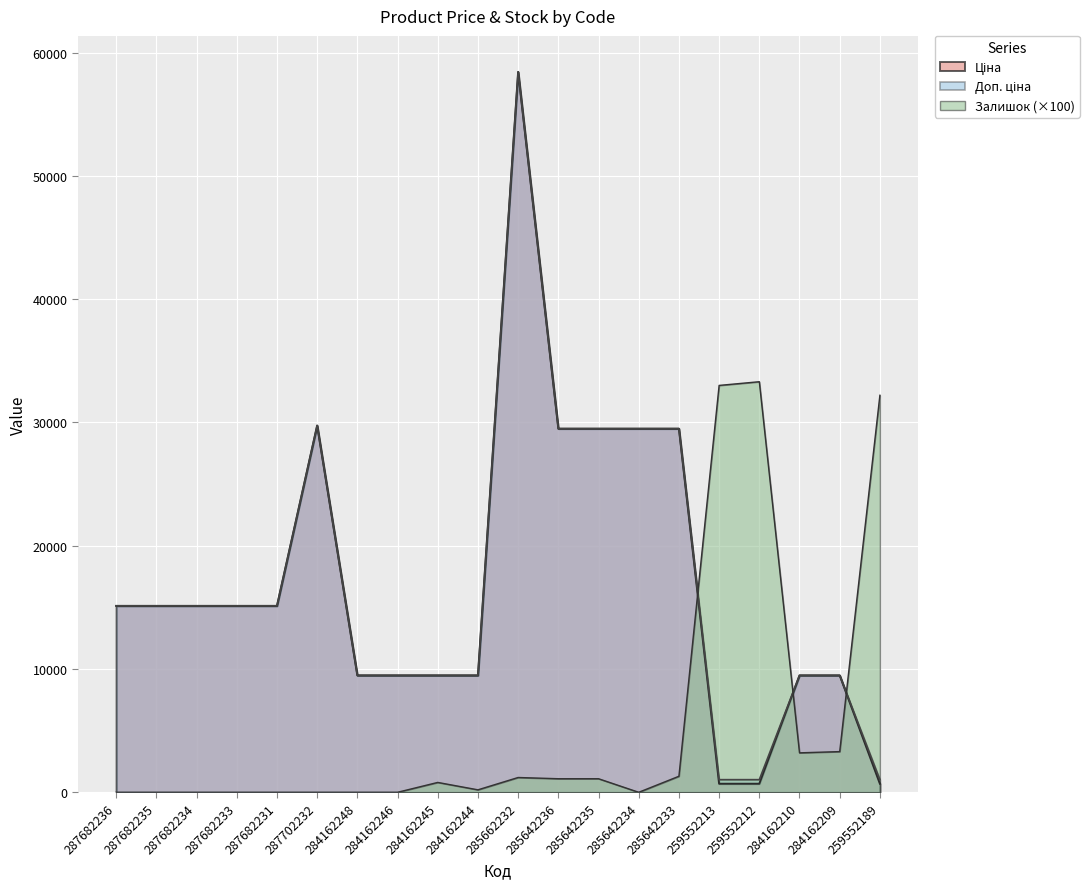

How many lines are shown in the chart?

3